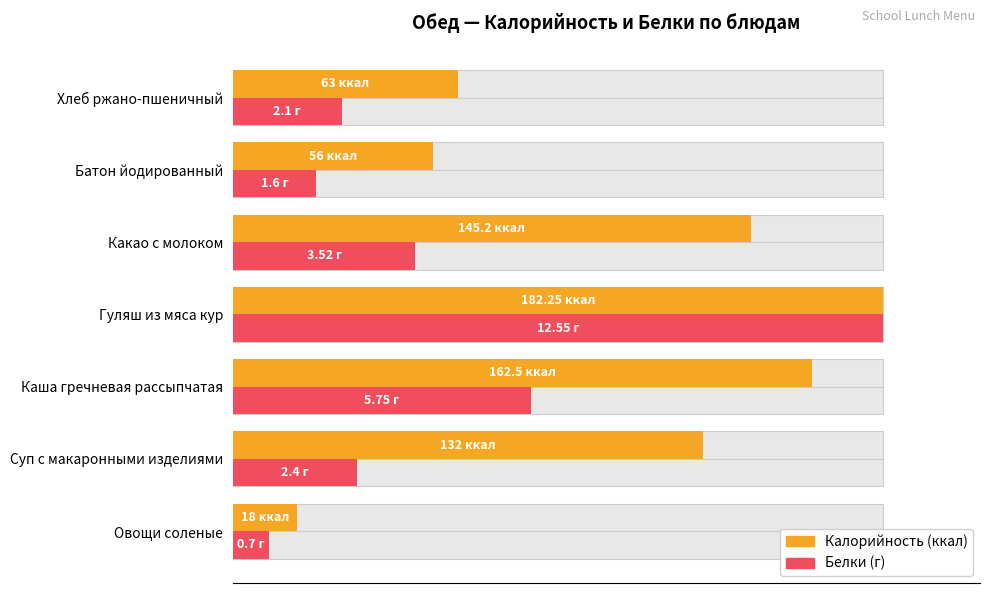

Are the bars grouped side by side (vs. stacked)?

Yes